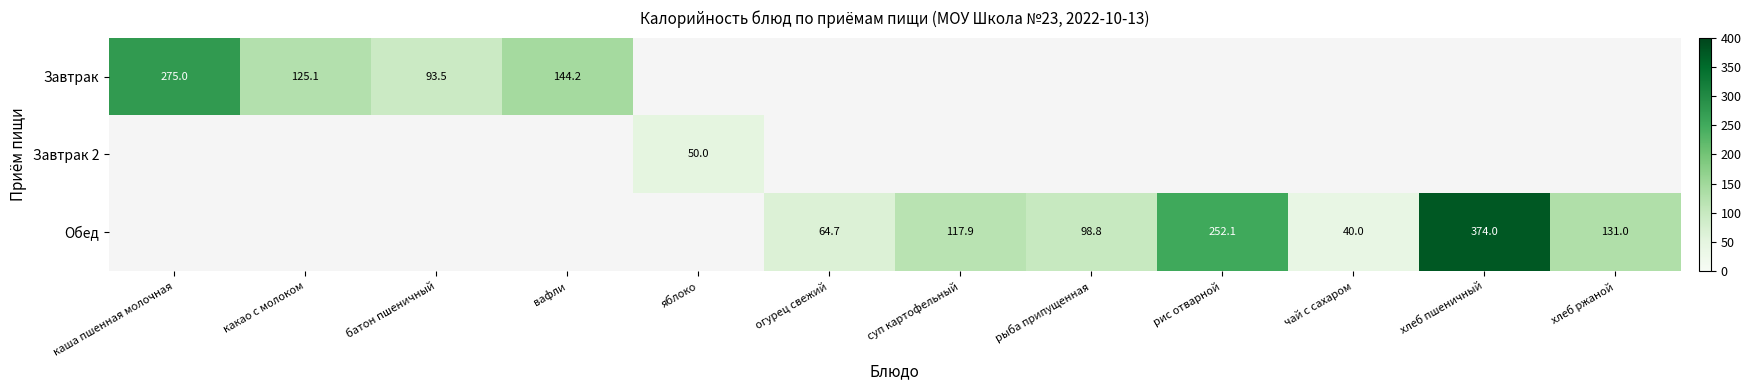

What is the difference between the Обед values at чай с сахаром and хлеб ржаной?

91.0